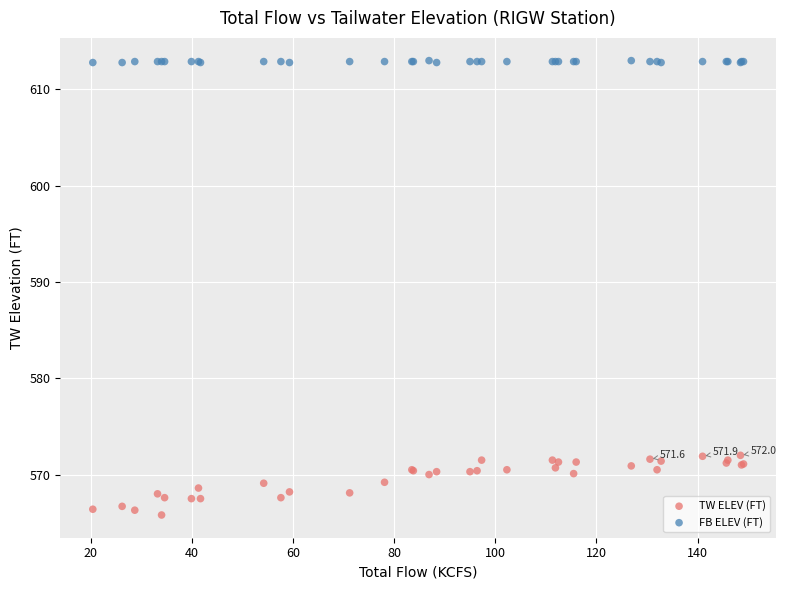

Which series reaches the maximum Y coordinate?

FB ELEV (FT)